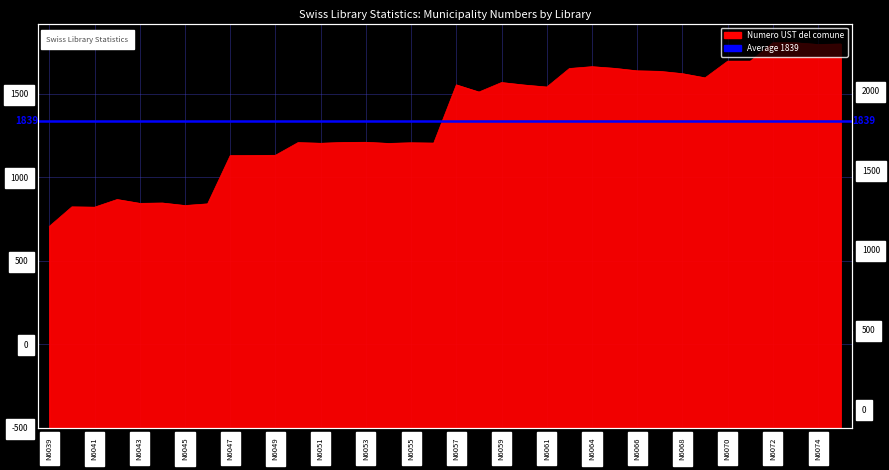

How many interior local peaks (higher than both neighbors) does the data have?

9